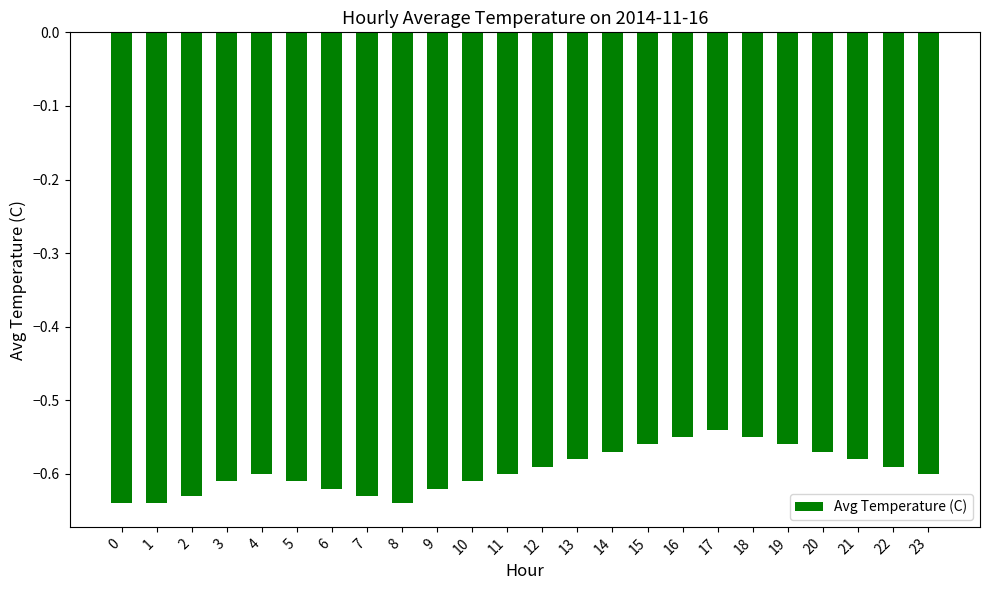

What is the sum of the values at 10 and 4?

-1.2